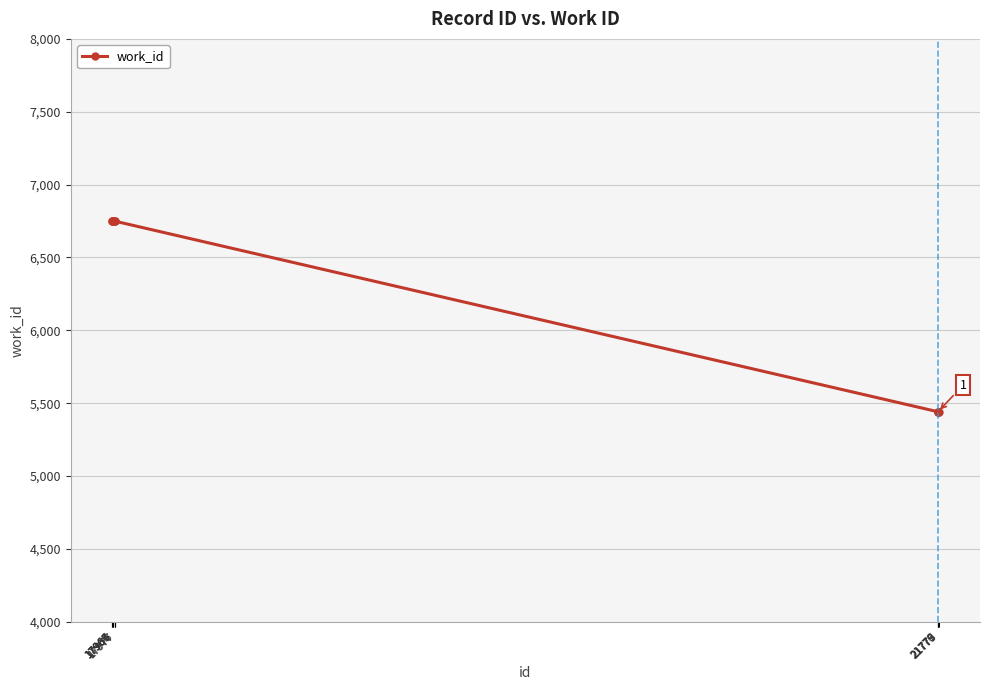

What is the smallest value displayed?

5441